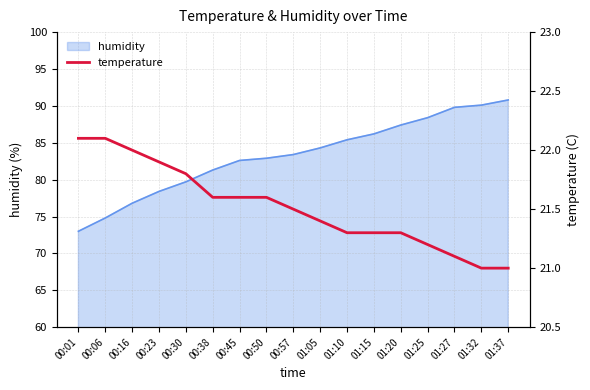

What position from the right is 01:27?

3